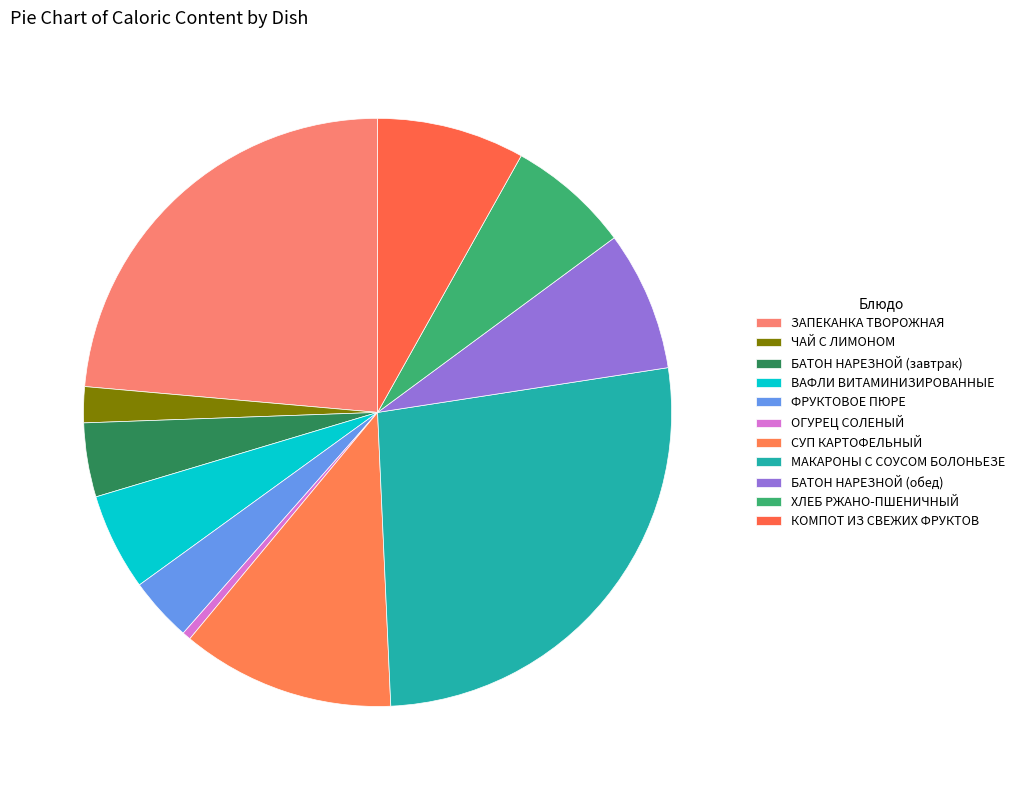

Which category has the biggest portion of the pie?

МАКАРОНЫ С СОУСОМ БОЛОНЬЕЗЕ